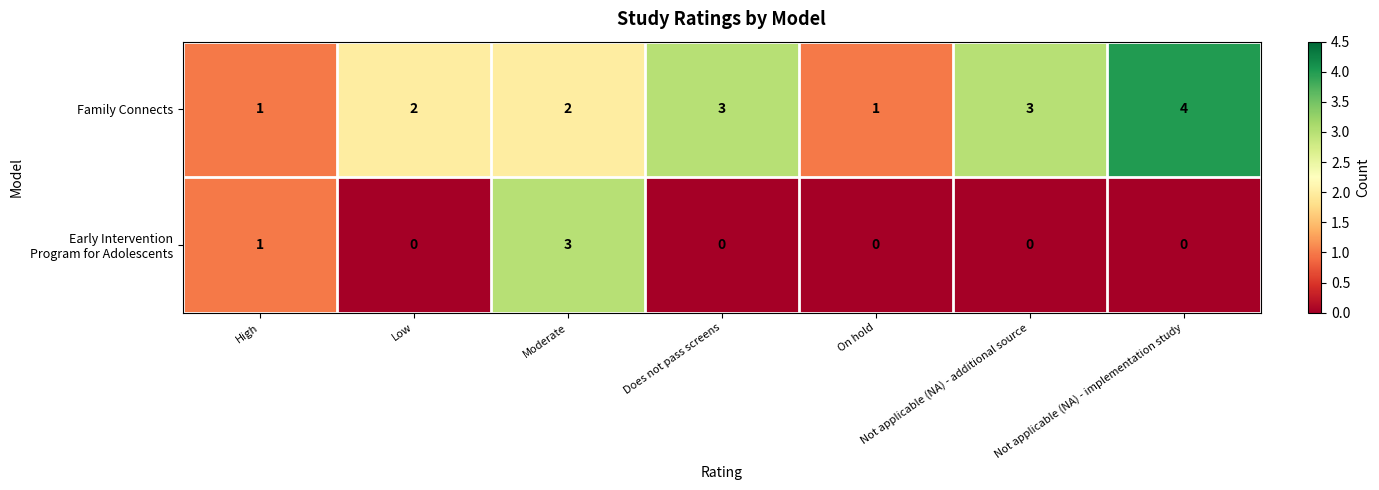

How many distinct data groups are displayed?

2